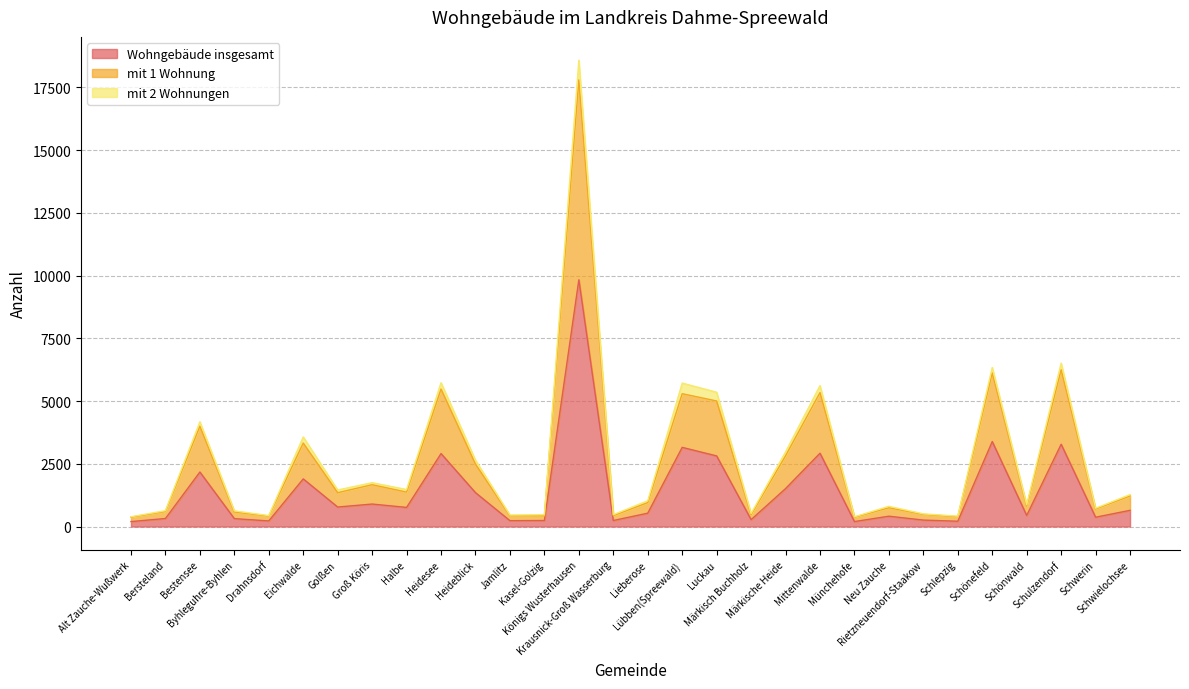

True or false: Wohngebäude insgesamt has more than 0 points higher than both neighbors.

True